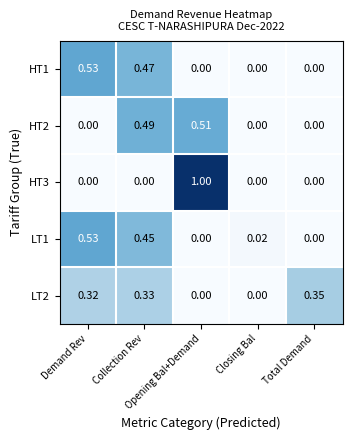

What is the total value across all series at Opening Bal+Demand?

1.5